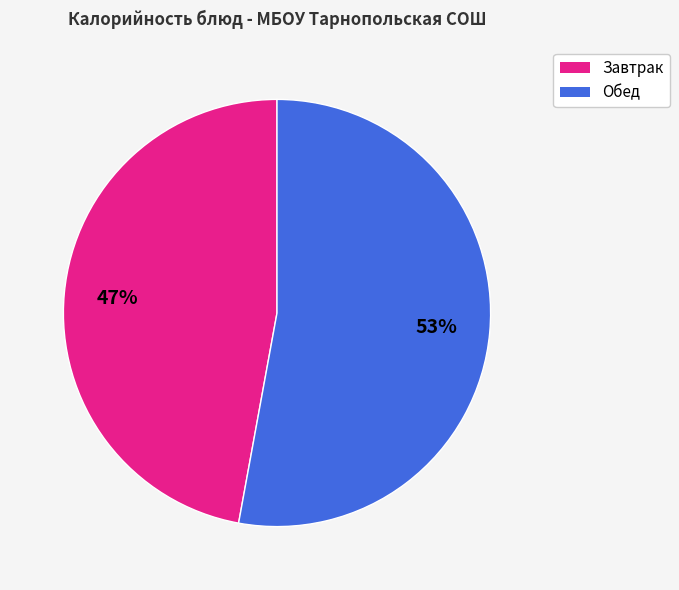

Is there any slice that represents more than half of the pie?

Yes